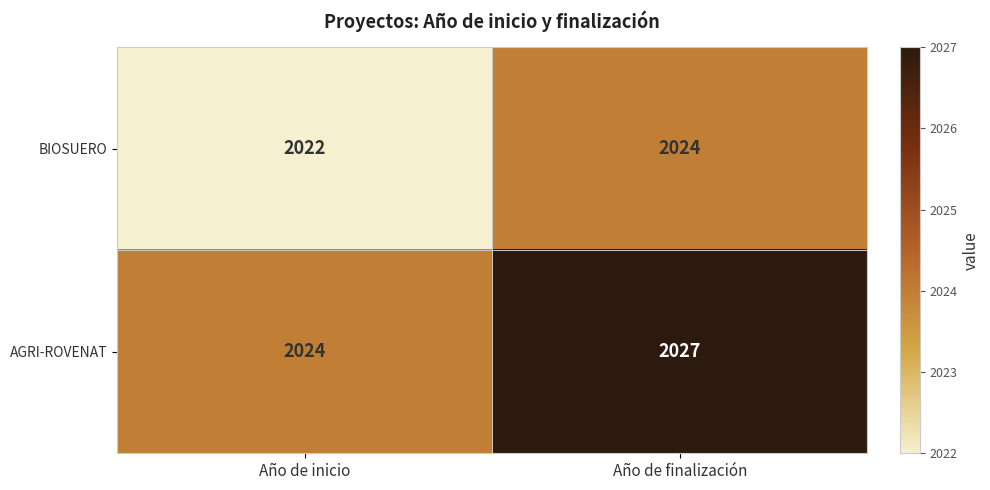

What is the difference between the highest and lowest values at Año de finalización?

3